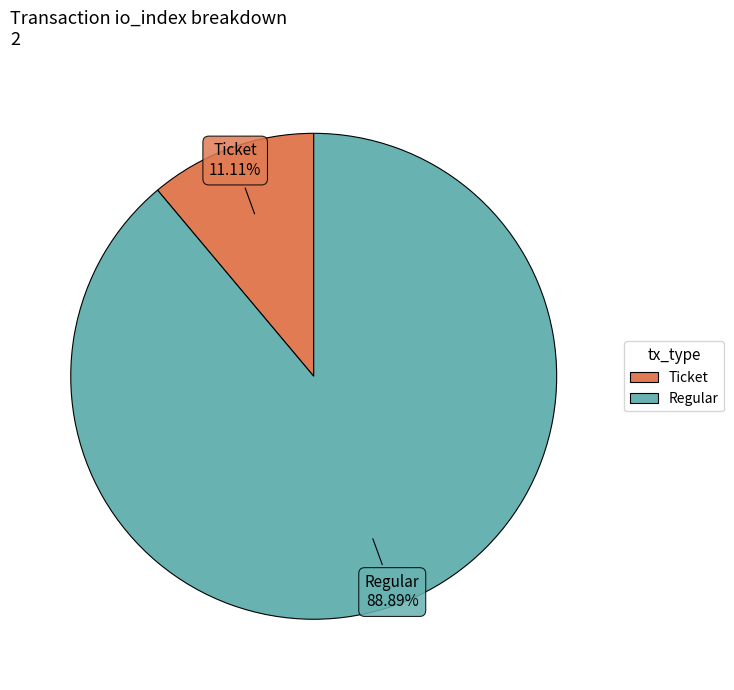

Between Ticket and Regular, which is larger?

Regular